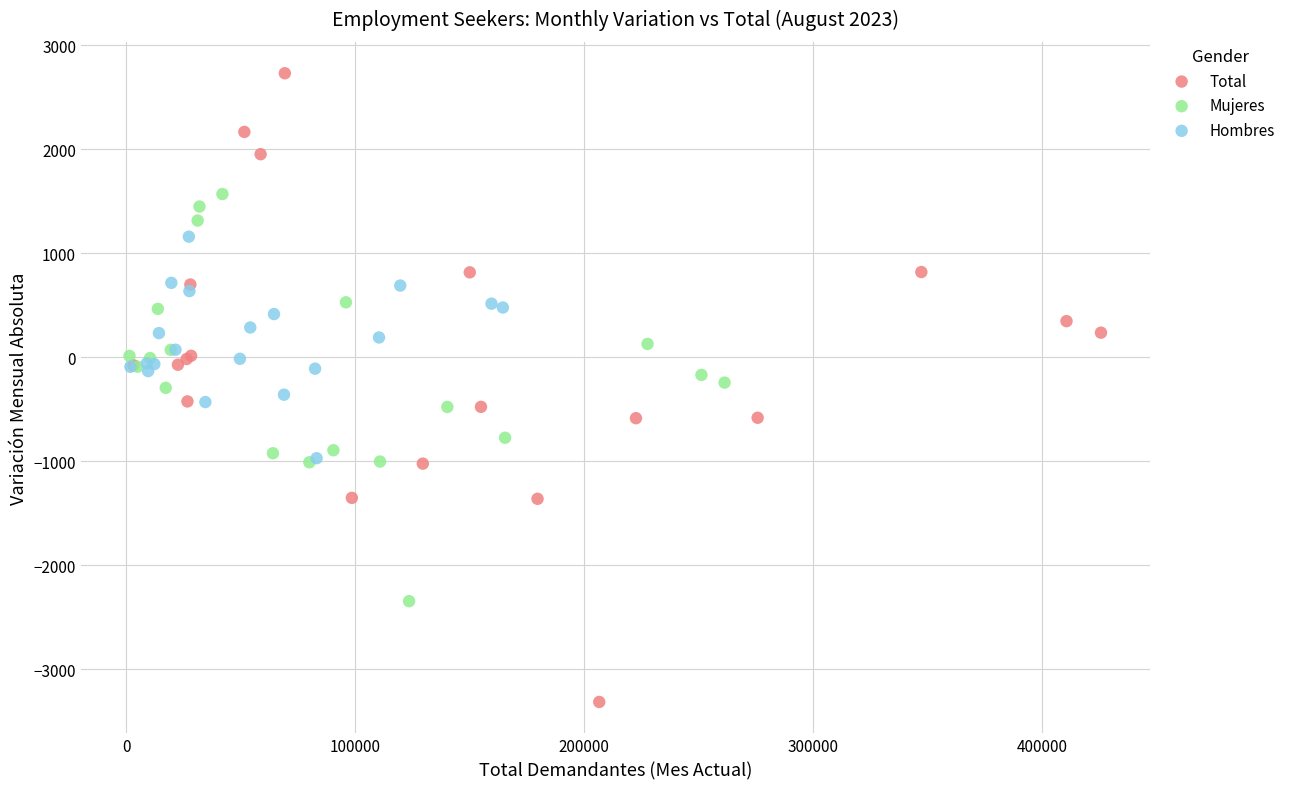

Which series has the widest spread of Y values?

Total